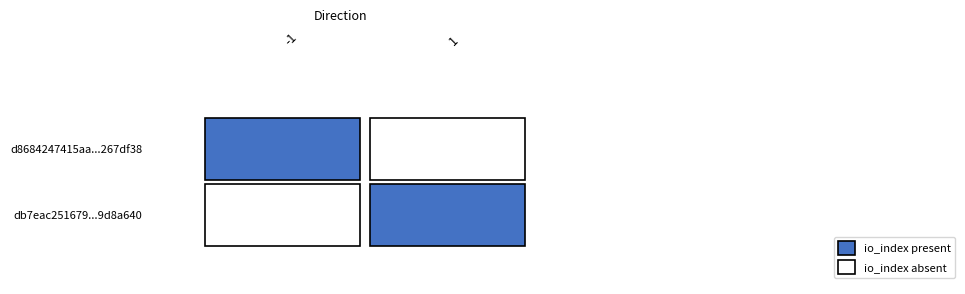

What is the sum of the d8684247415aa6973ffd44bfaa152c0e267df38 values at io_index and direction?

-1